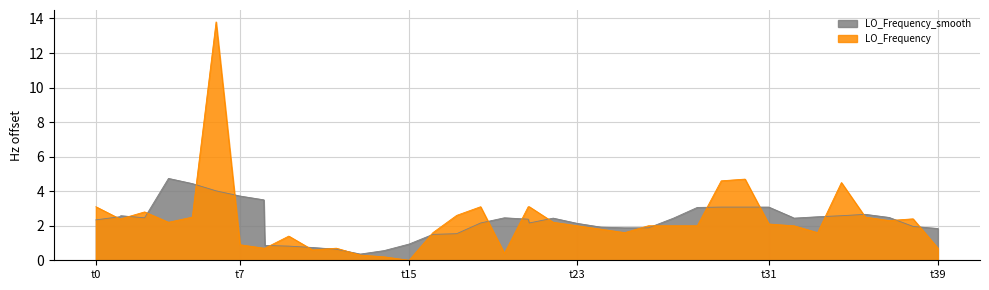

What is the maximum value shown in the chart?

13.8